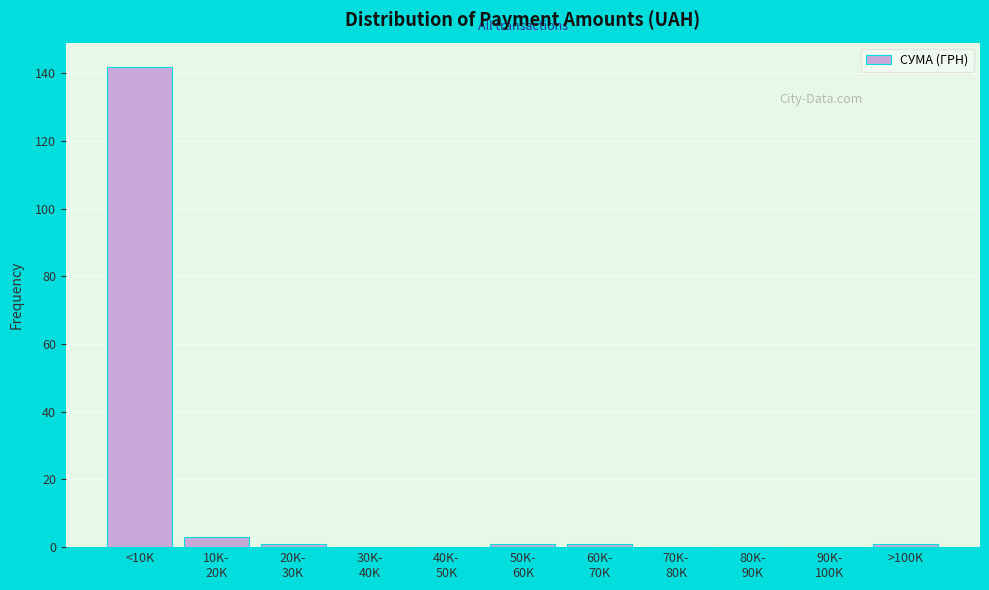

What is the greatest value displayed?

142